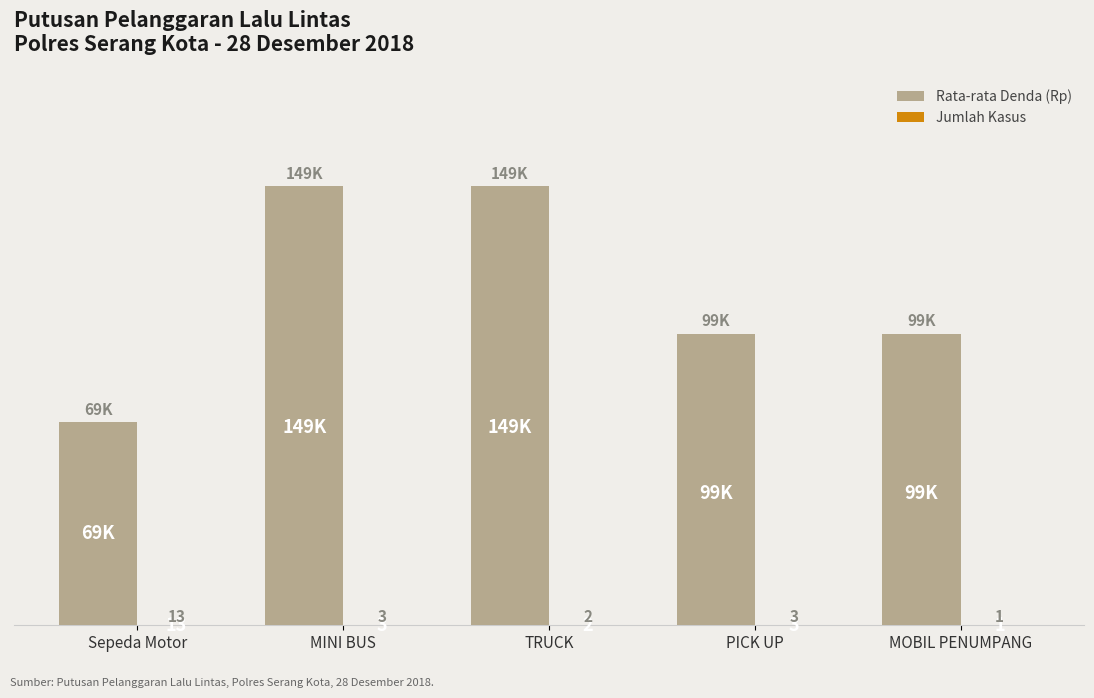

The value of Rata-rata Denda (Rp) at TRUCK is 49017. True or false?

False